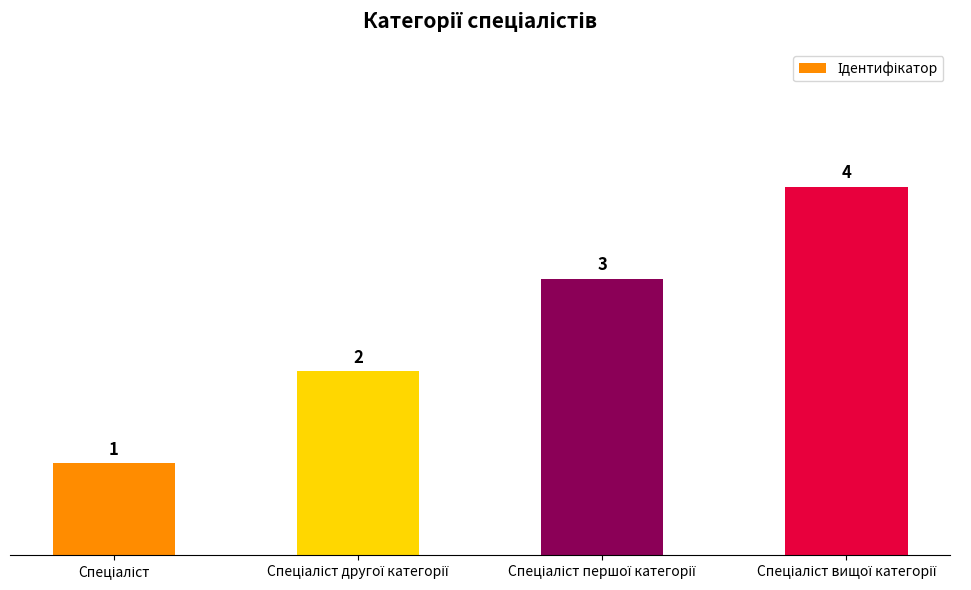

What is the value of the 3rd bar from the left?

3